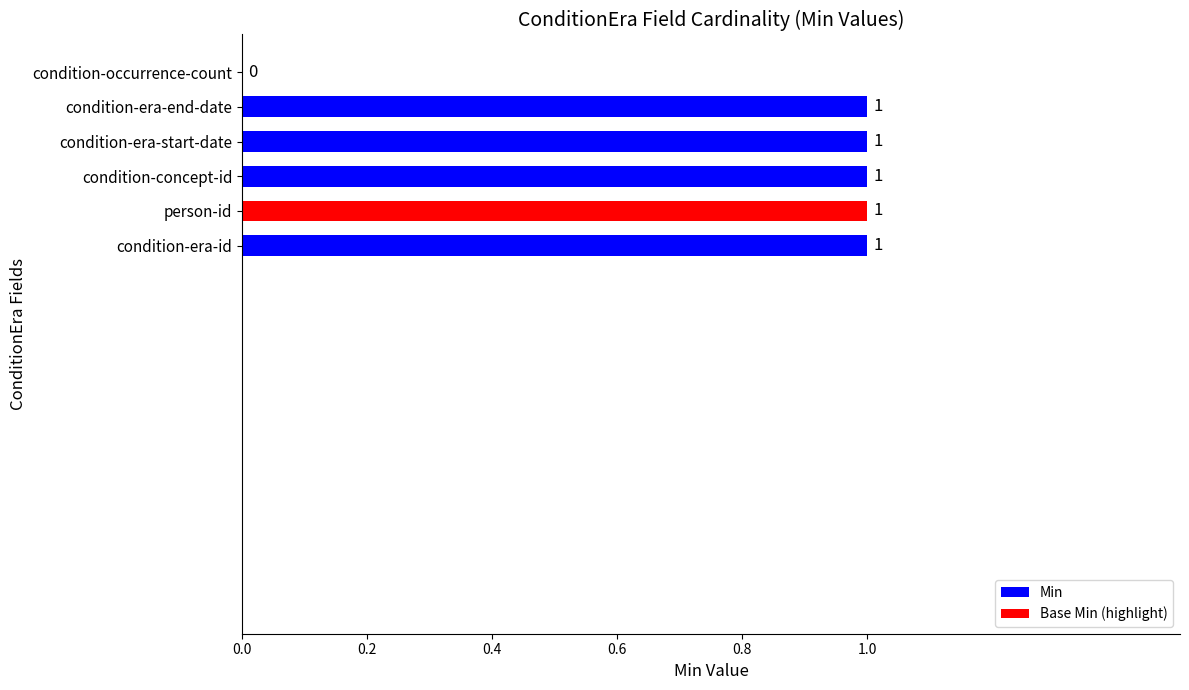

Between person-id and condition-occurrence-count, which is larger?

person-id